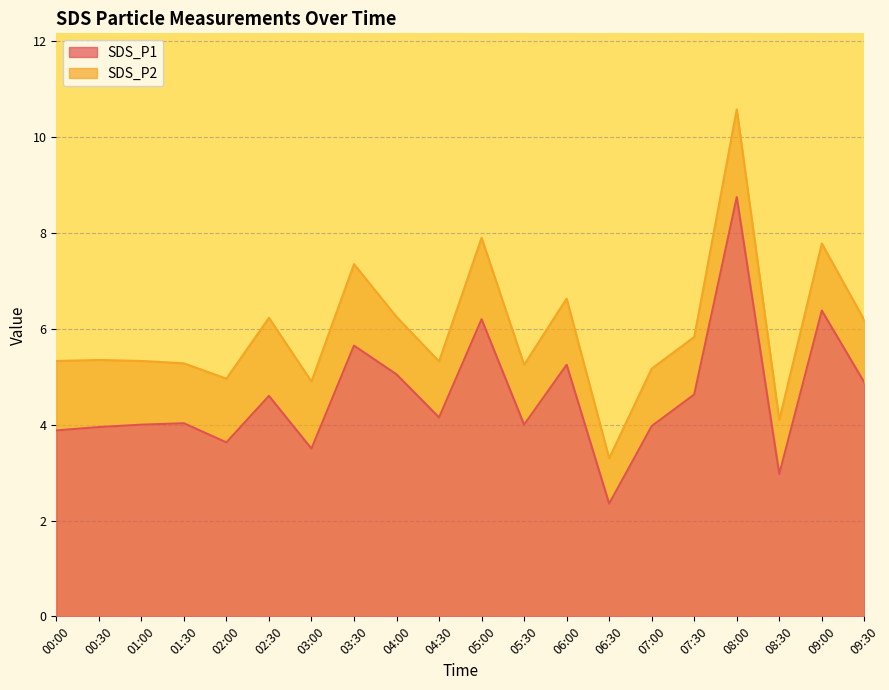

Does the chart have visible grid lines?

Yes